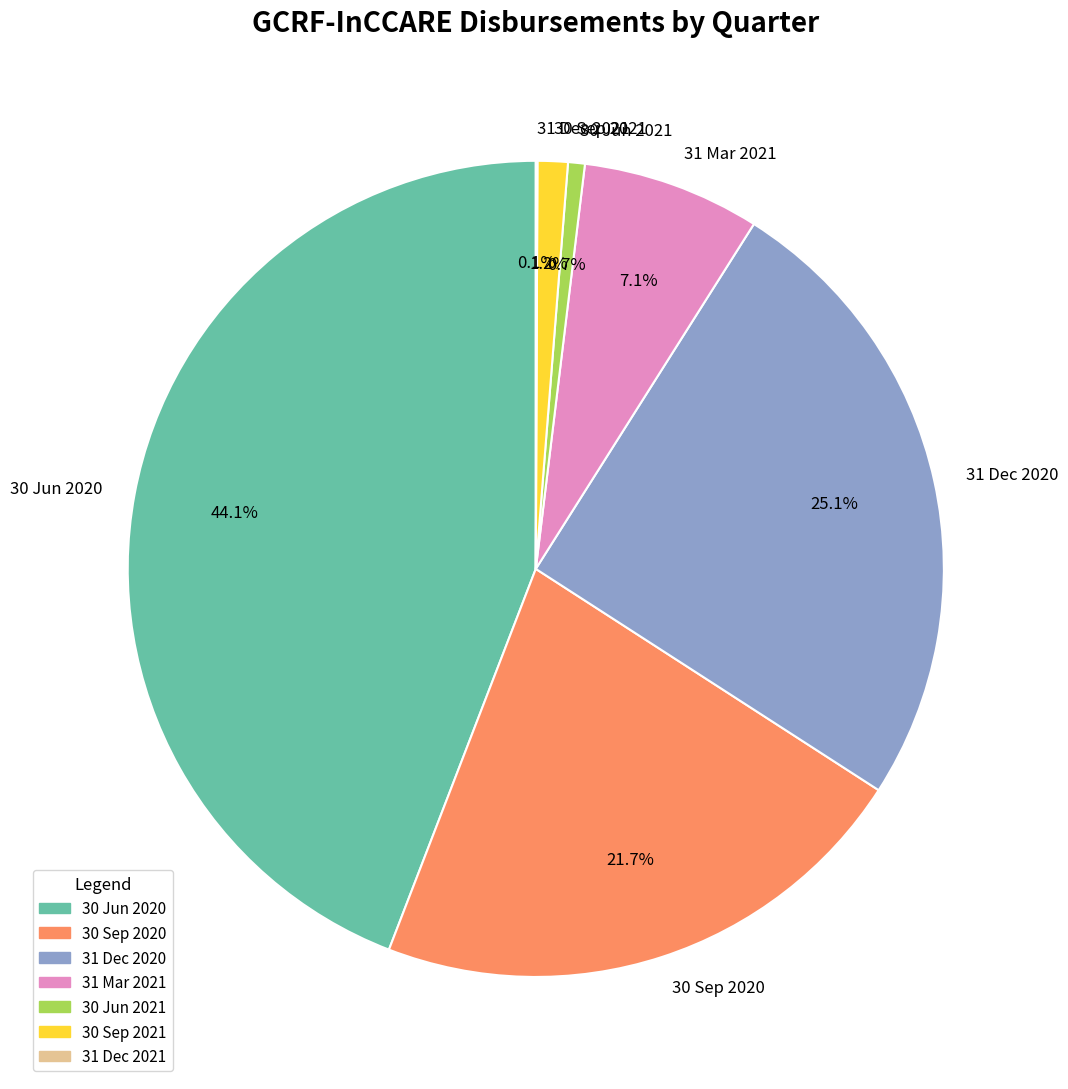

What is the largest slice in the pie chart?

30 Jun 2020